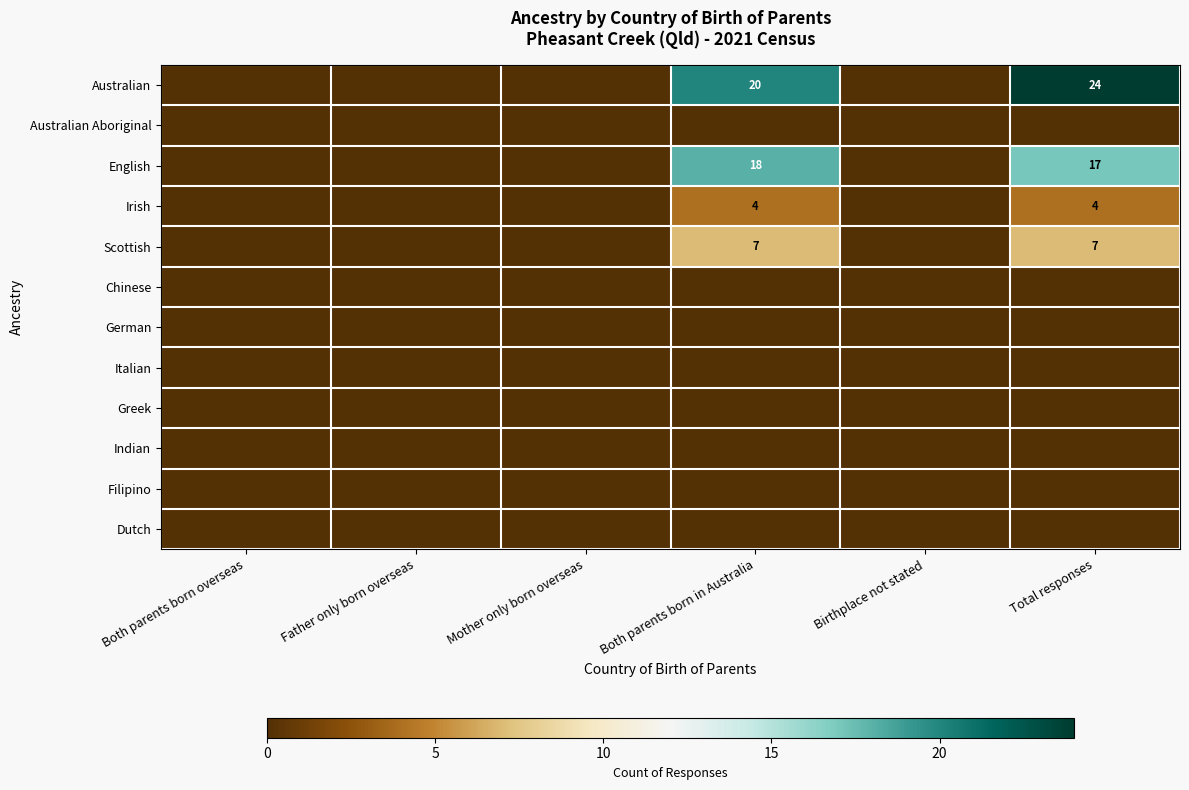

At which category is the sum across all series the highest?

Total responses